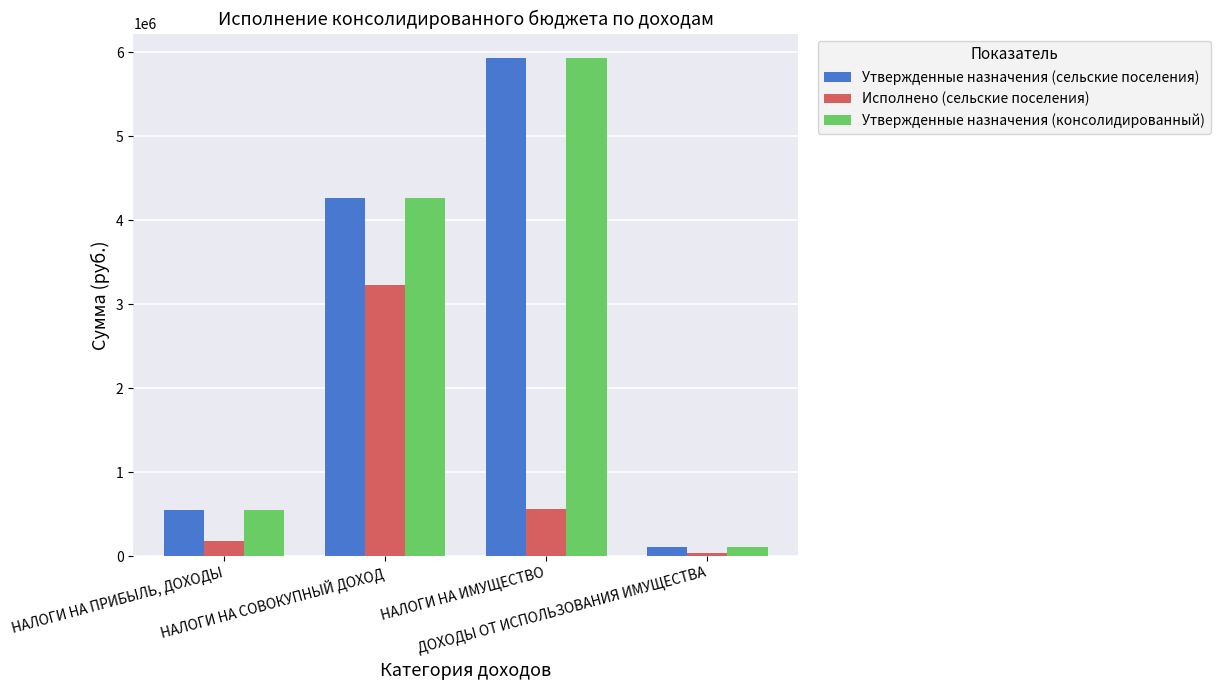

What is the maximum value for Утвержденные назначения (консолидированный)?

5928300.0